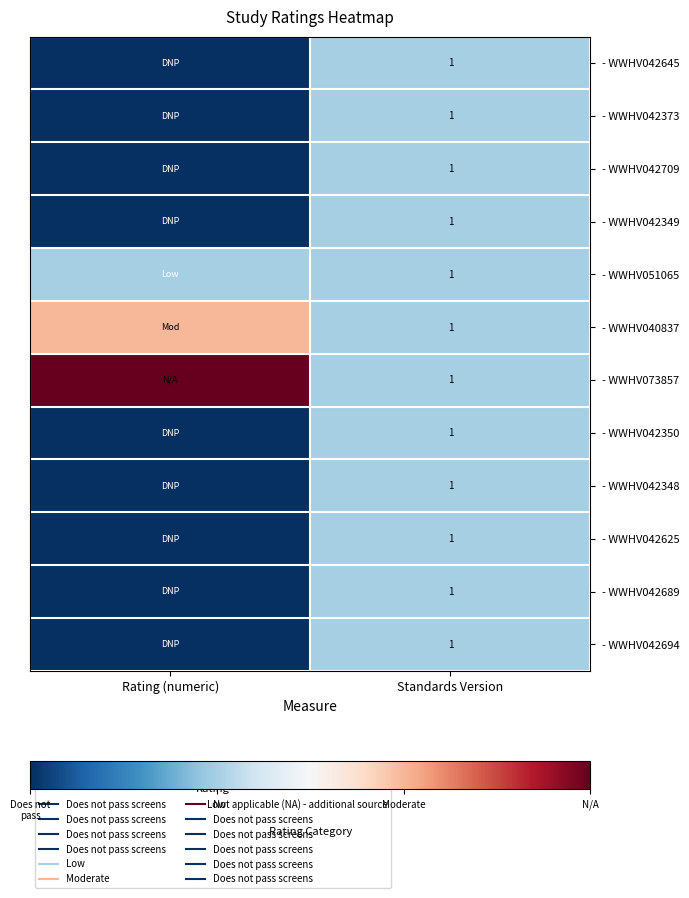

List the labels in order of - WWHV042645 value, largest first.

Standards Version, Rating (numeric)